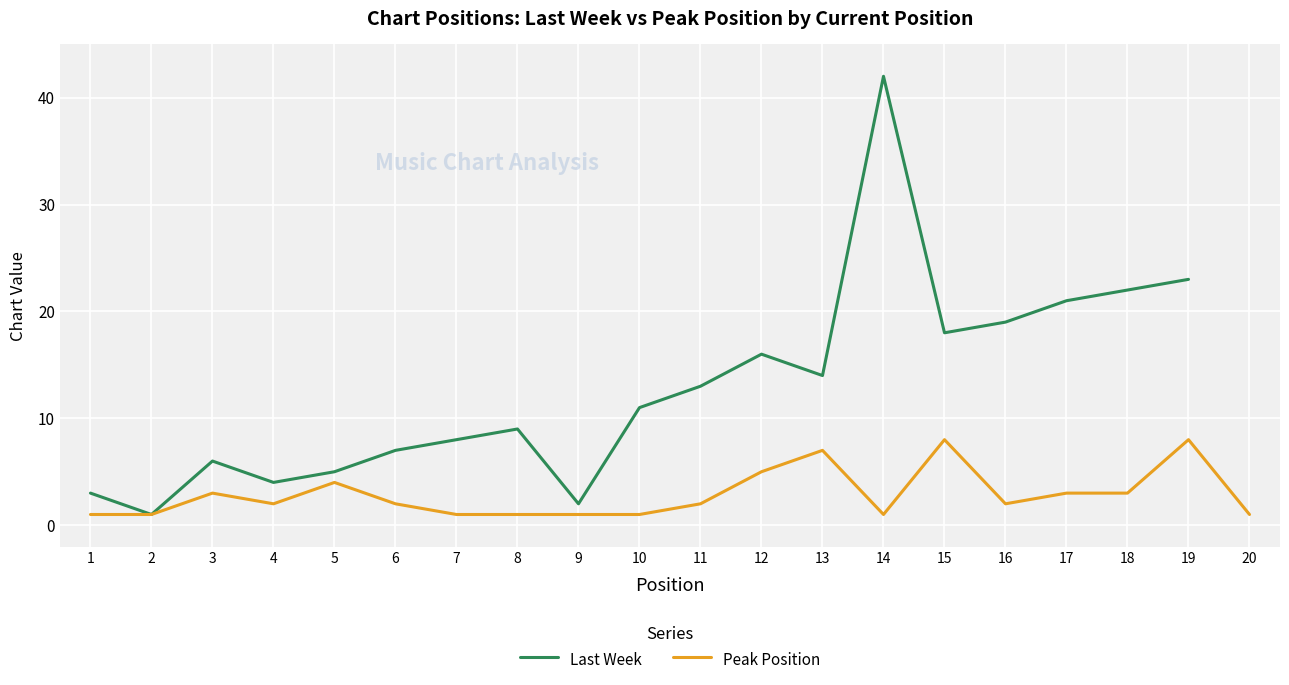

Which series has the widest spread of values?

Last Week